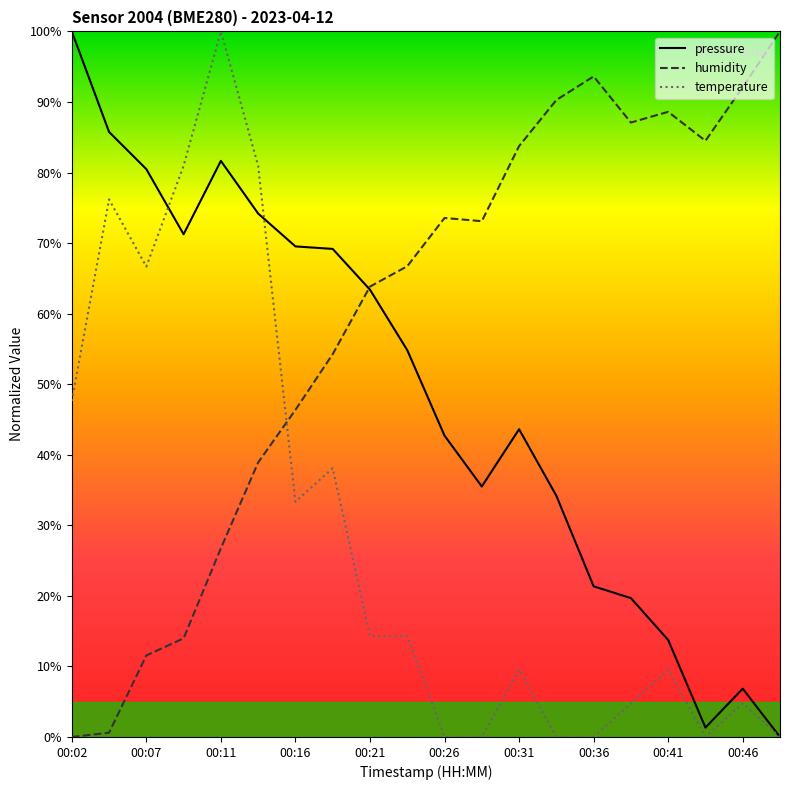

Rank the series by their average value, from highest to lowest.

humidity, pressure, temperature